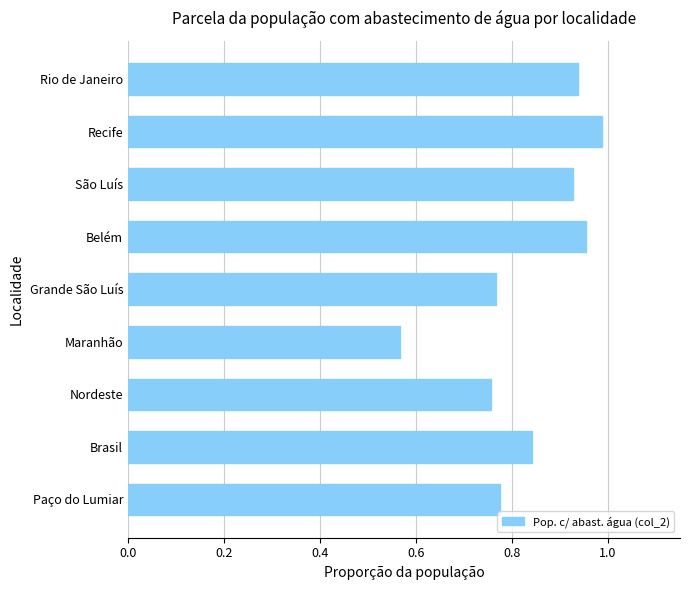

What is the sum of all values?

7.5